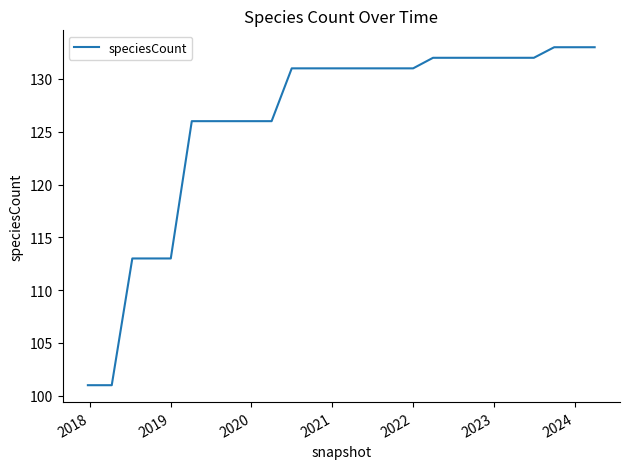

What is the smallest value displayed?

101